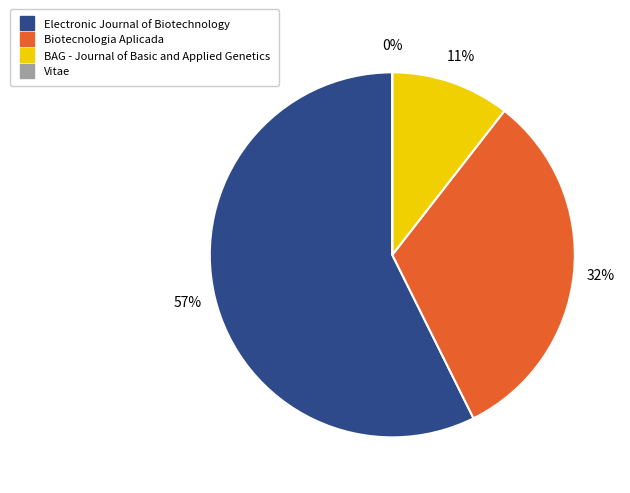

Rank the categories by value from lowest to highest.

Vitae, BAG - Journal of Basic and Applied Genetics, Biotecnologia Aplicada, Electronic Journal of Biotechnology